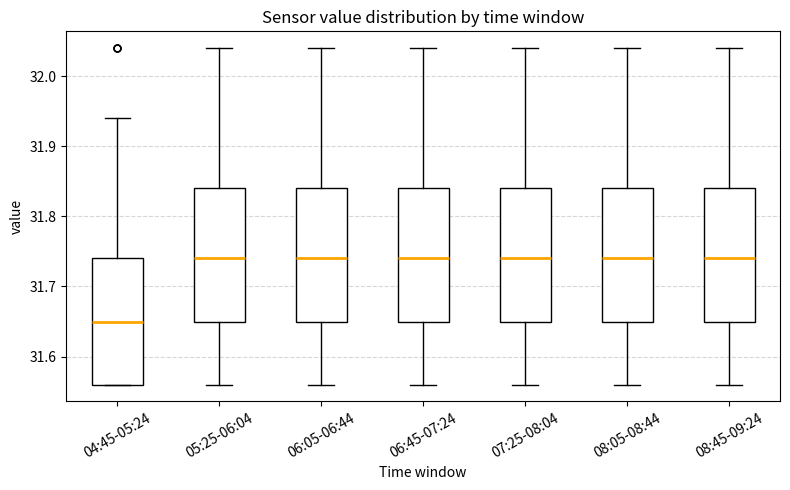

Reading left to right, transcribe this box plot: for each box, give where its median line is, the range the box spans, and where its two whiskers end, as read against the y-axis. The values are not printed on the chart, so give them approximately, as read against the axis.

04:45-05:24: median 31.65, box 31.56 to 31.74, whiskers 31.56 to 31.94
05:25-06:04: median 31.74, box 31.65 to 31.84, whiskers 31.56 to 32.04
06:05-06:44: median 31.74, box 31.65 to 31.84, whiskers 31.56 to 32.04
06:45-07:24: median 31.74, box 31.65 to 31.84, whiskers 31.56 to 32.04
07:25-08:04: median 31.74, box 31.65 to 31.84, whiskers 31.56 to 32.04
08:05-08:44: median 31.74, box 31.65 to 31.84, whiskers 31.56 to 32.04
08:45-09:24: median 31.74, box 31.65 to 31.84, whiskers 31.56 to 32.04